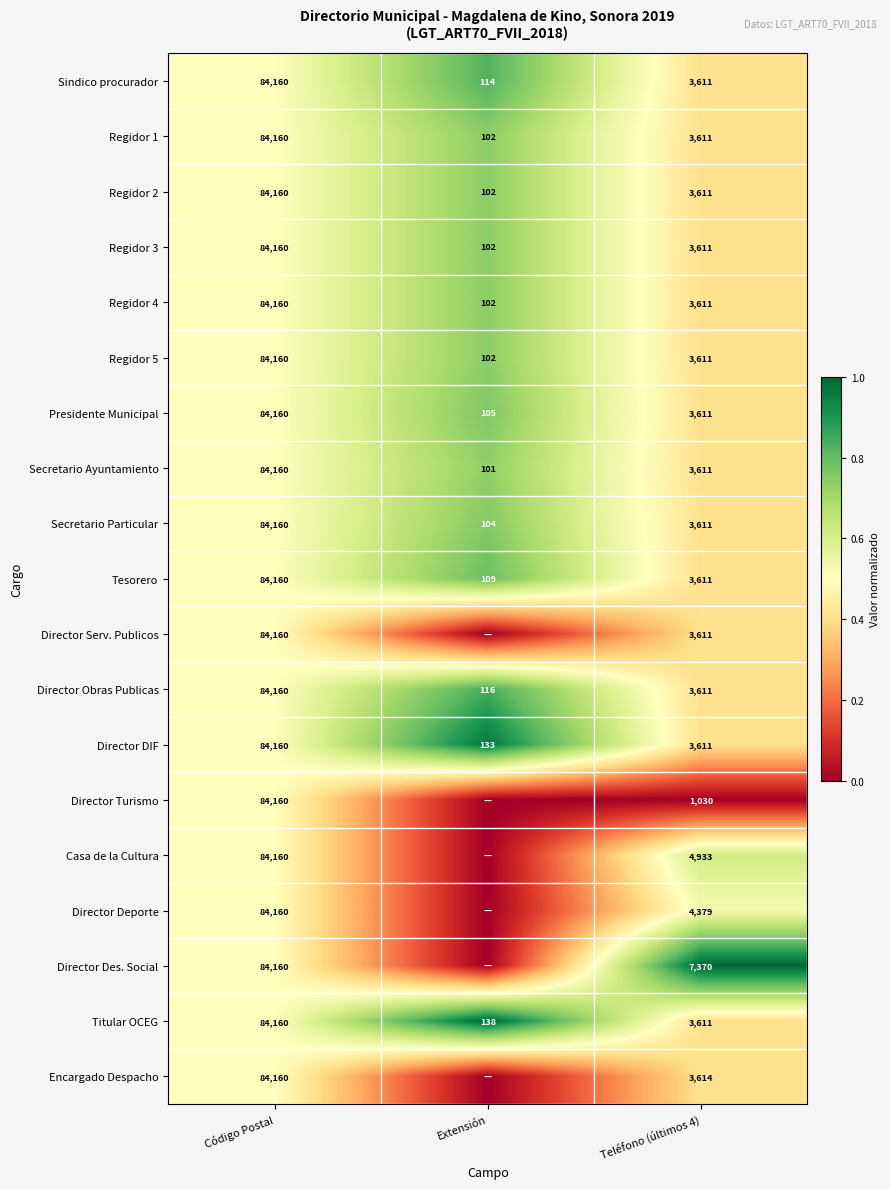

List the labels in order of Regidor 1 value, largest first.

Código Postal, Teléfono (últimos 4), Extensión